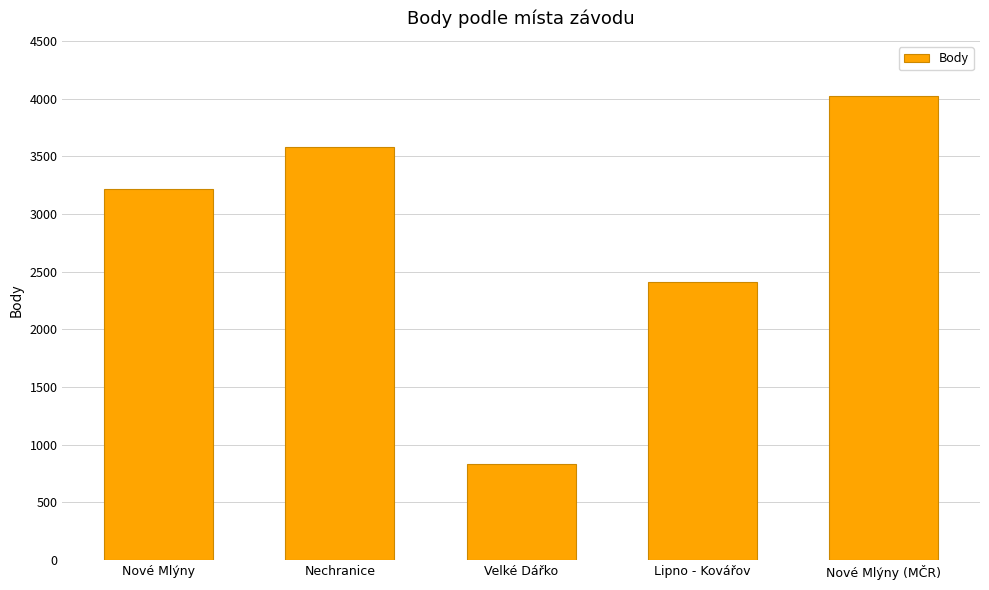

Which category has the lowest value across all series?

Velké Dářko